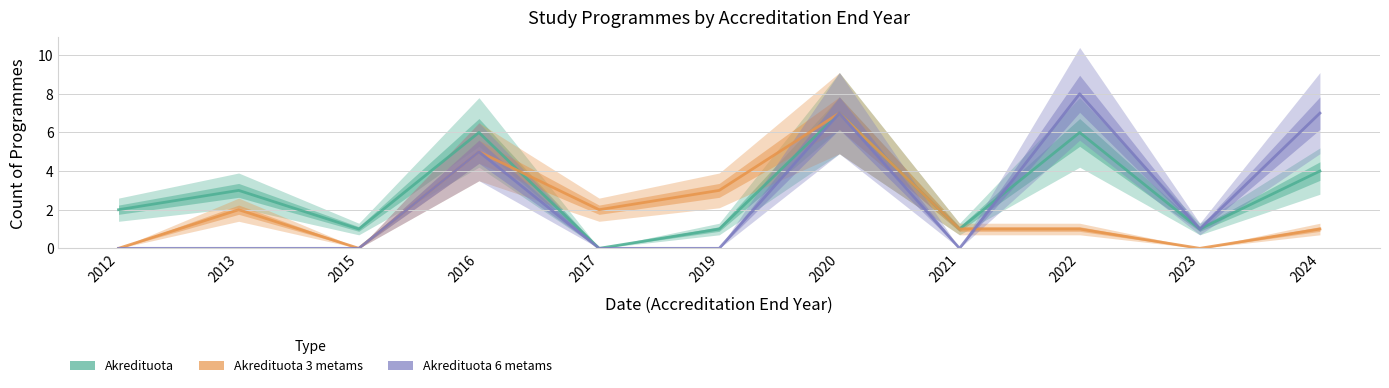

What is the difference between the highest and lowest values at 2015?

1